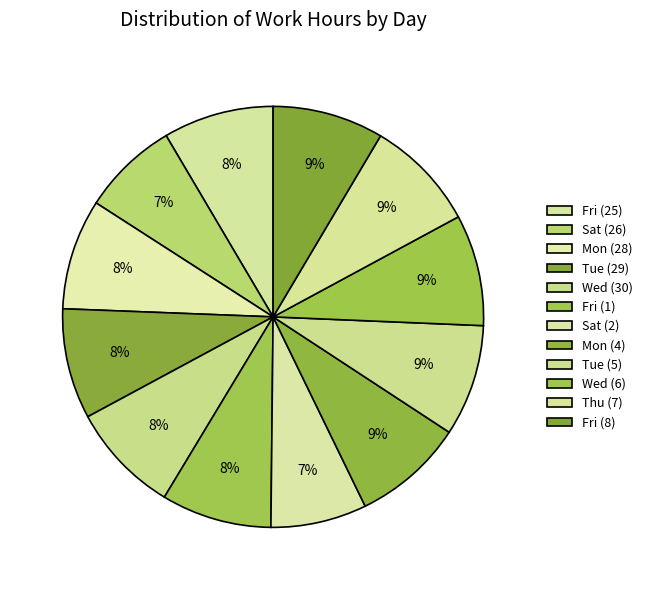

Count the number of slices in the pie.

12